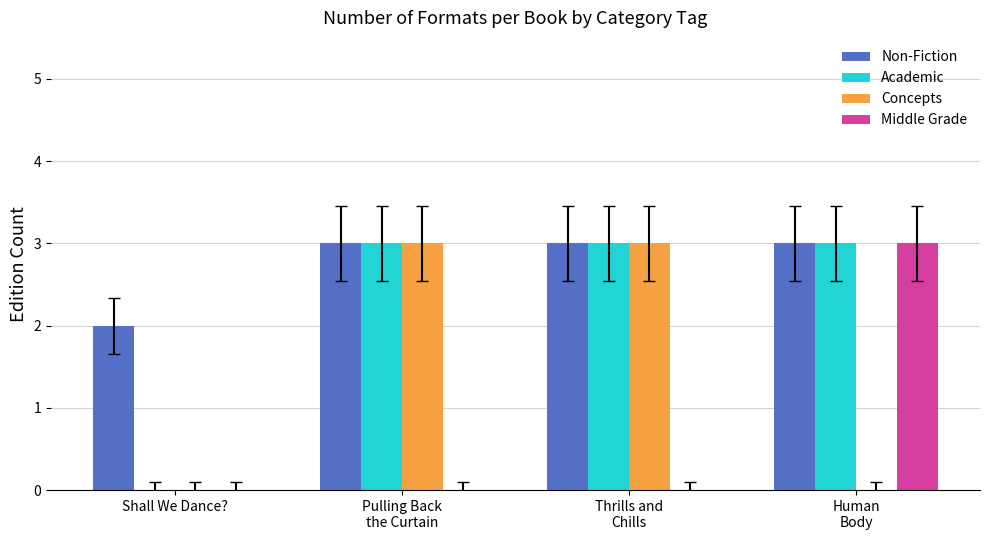

True or false: Non-Fiction has a value of 3 at Shall We Dance?.

False